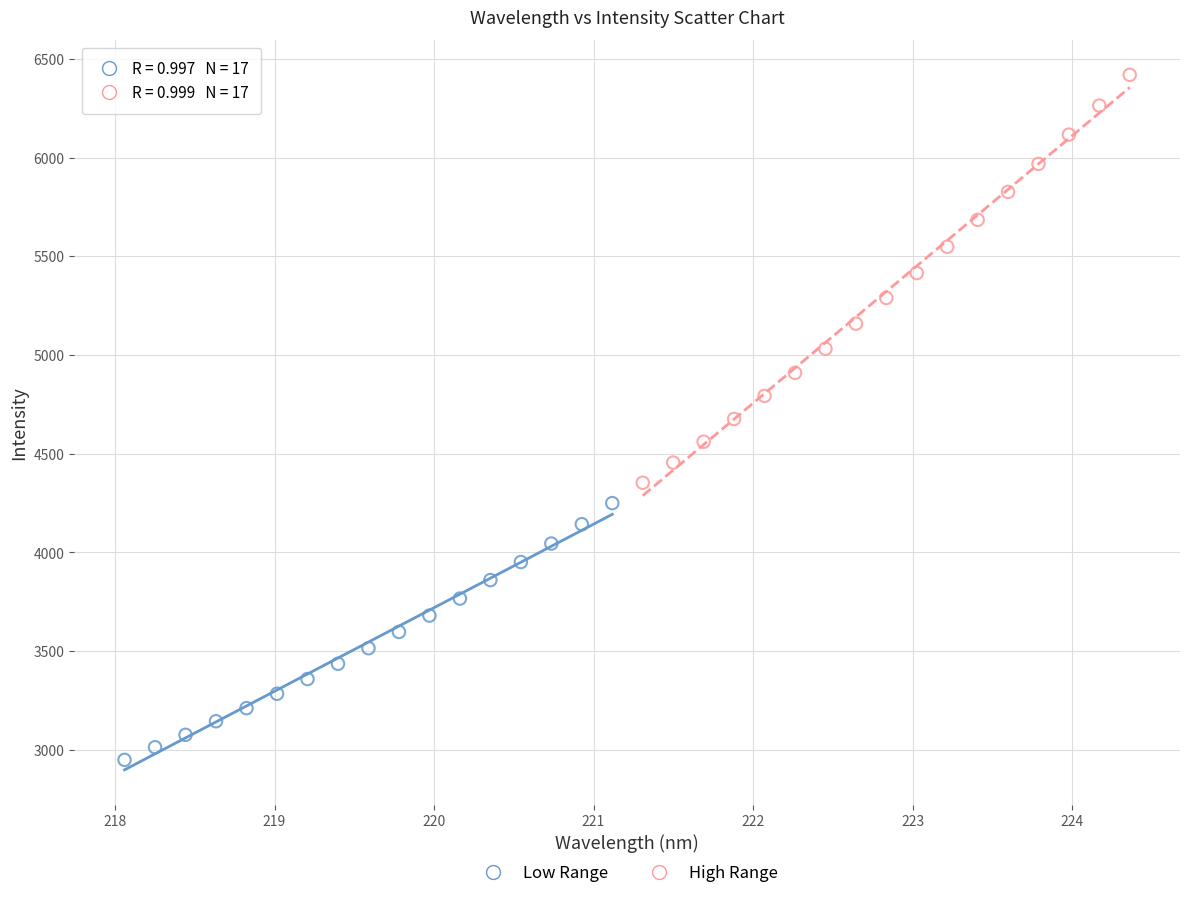

Which series has the widest spread of Y values?

High Range